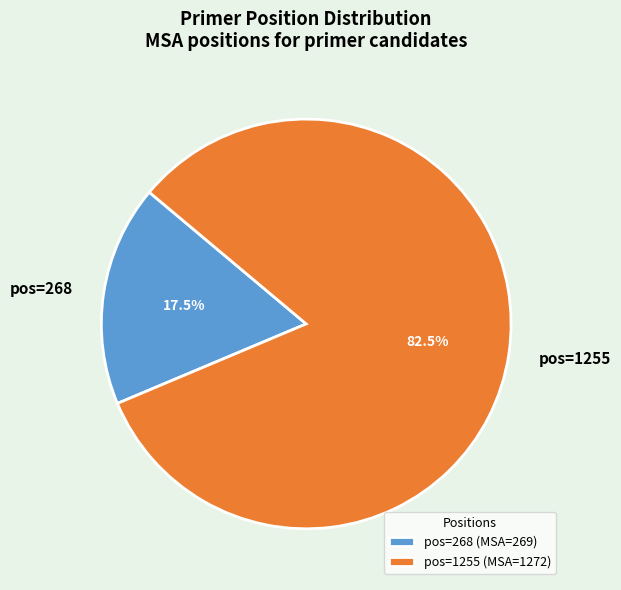

Is there any slice that represents more than half of the pie?

Yes